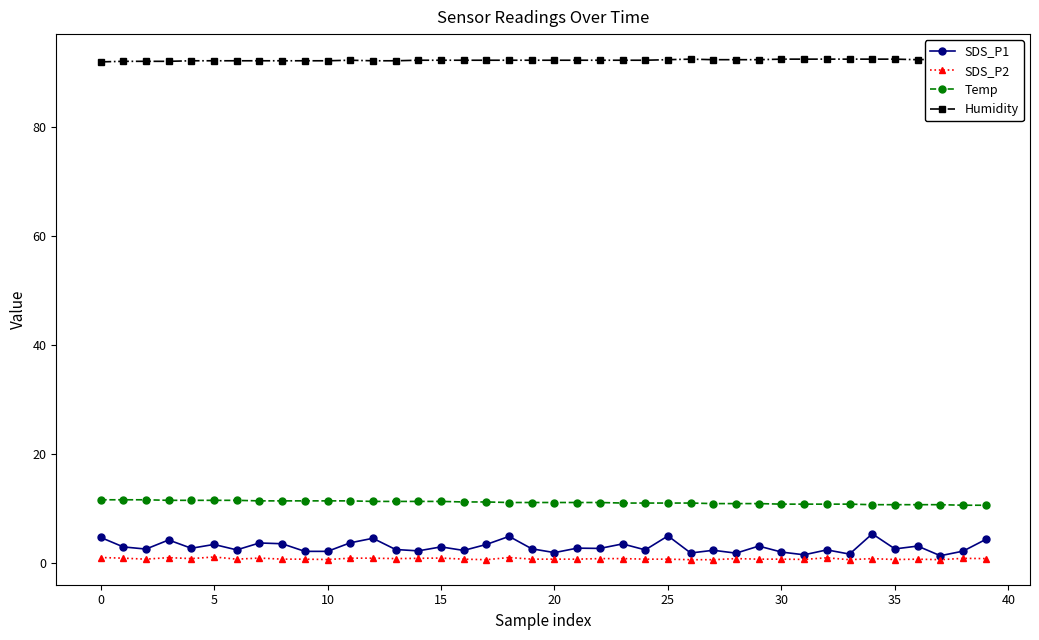

True or false: Temp and SDS_P1 cross at least once.

False